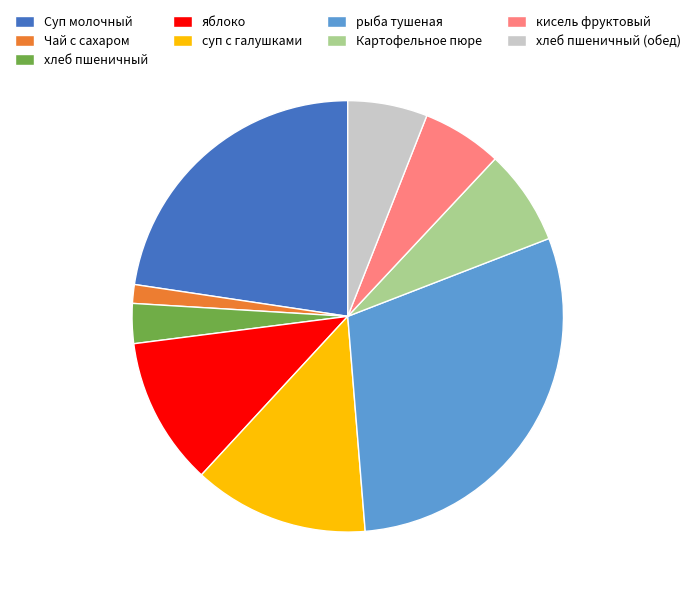

Do хлеб пшеничный (обед) and Суп молочный together represent more than half of the pie?

No